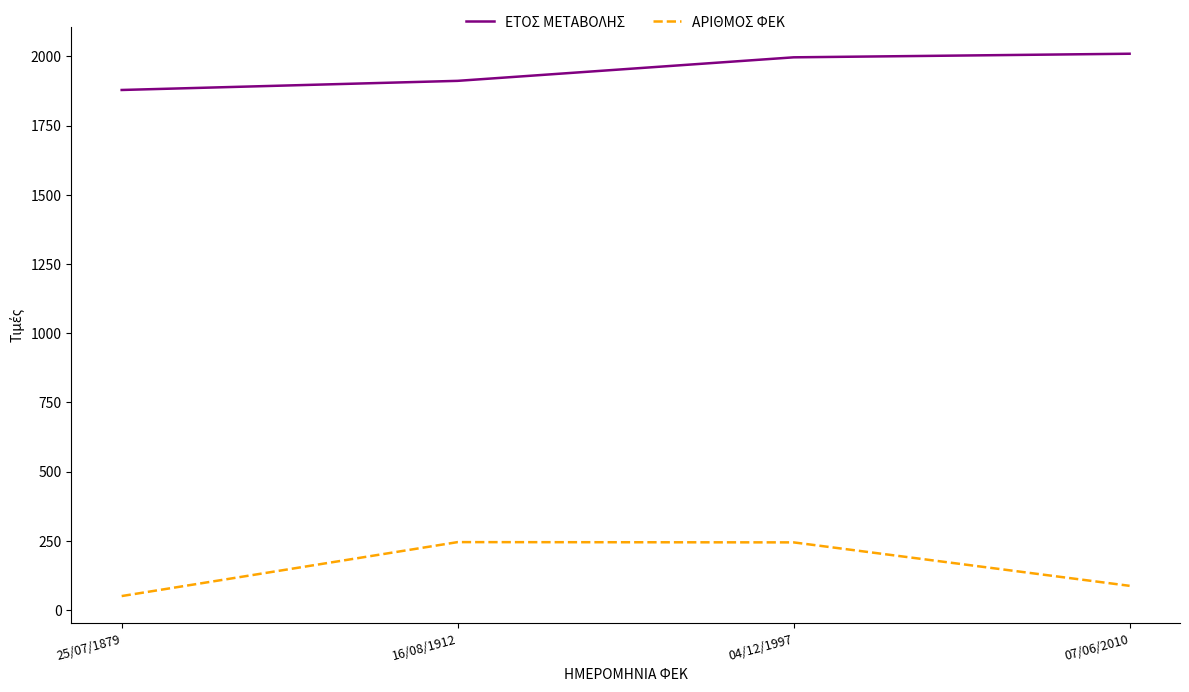

True or false: ΑΡΙΘΜΟΣ ΦΕΚ and ΕΤΟΣ ΜΕΤΑΒΟΛΗΣ cross at least once.

False